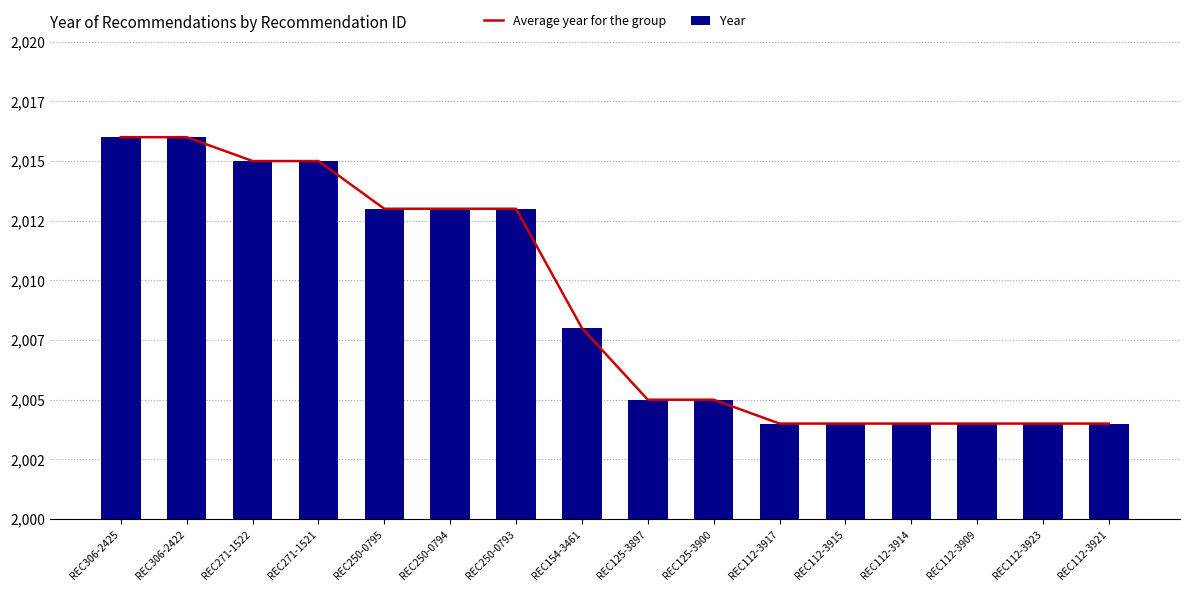

Reading right to left, transcribe all the data shown in this chart.

Average year for the group: 2004	2004	2004	2004	2004	2004	2005	2005	2008	2013	2013	2013	2015	2015	2016	2016
Year: 2004	2004	2004	2004	2004	2004	2005	2005	2008	2013	2013	2013	2015	2015	2016	2016